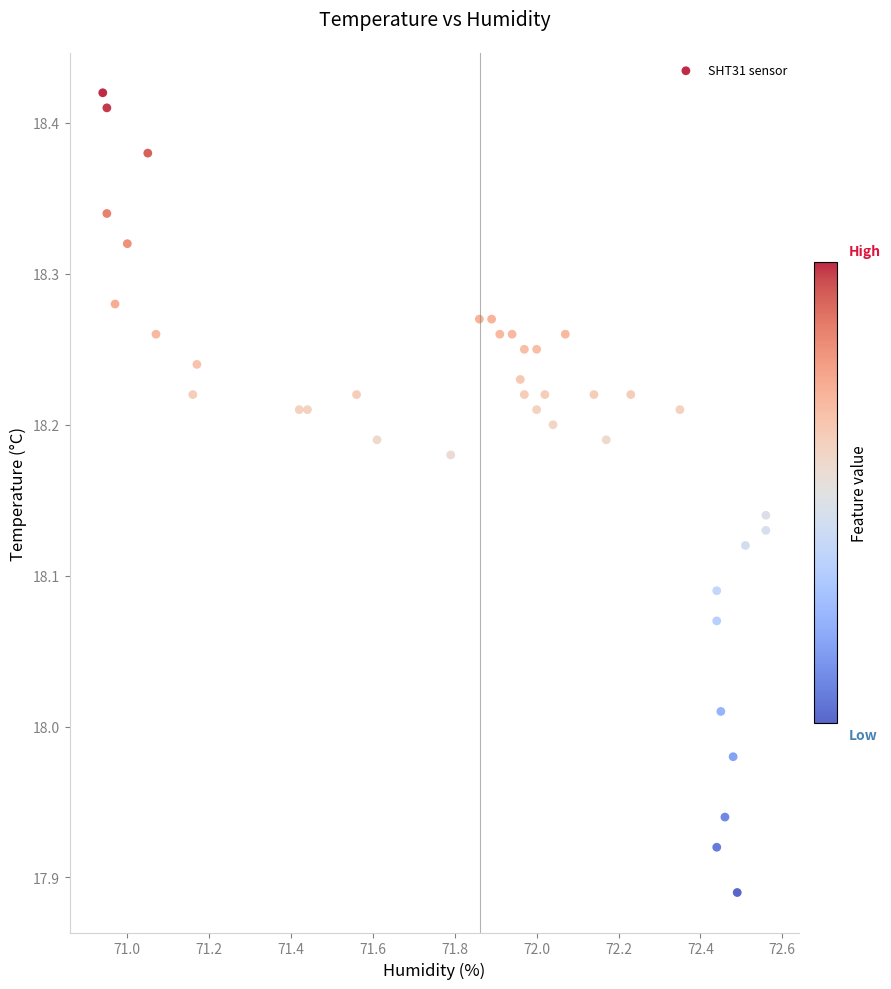

What is the range of Y values (max minus min)?

0.5